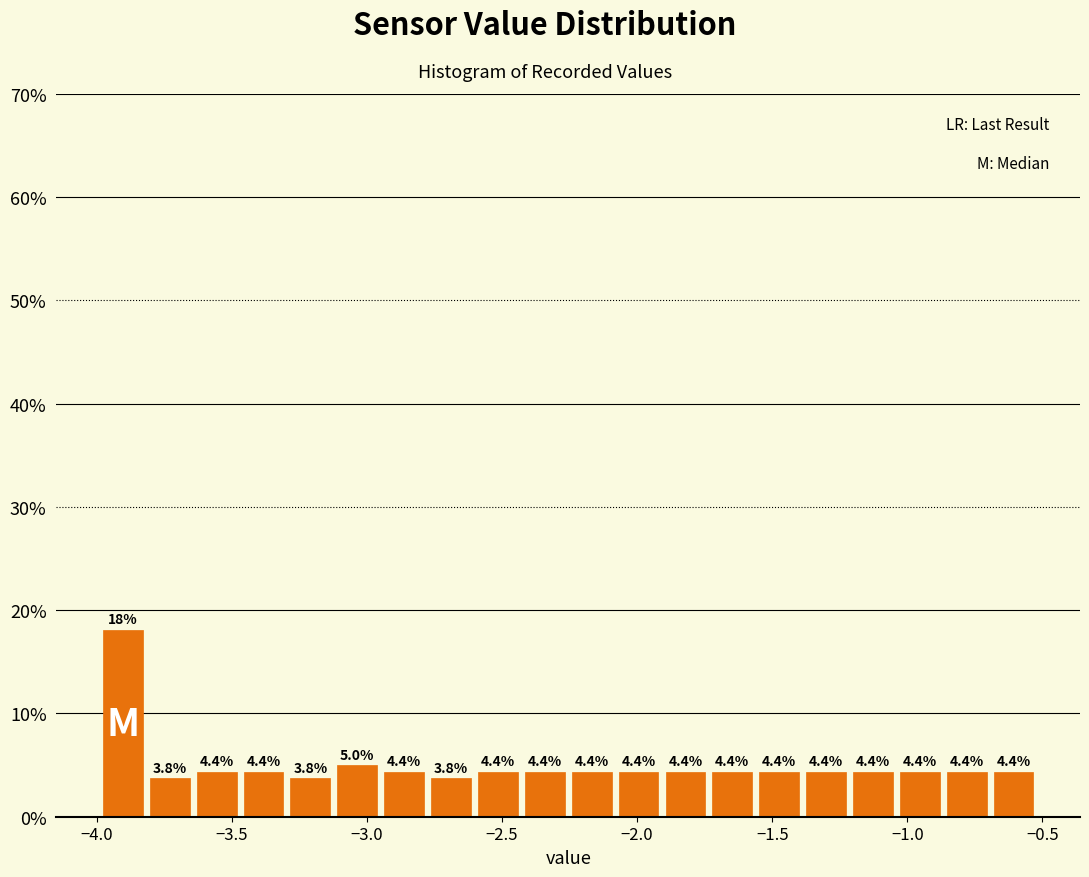

Read against the x-axis, roughly where is the centre of the tallest bar?

-3.90